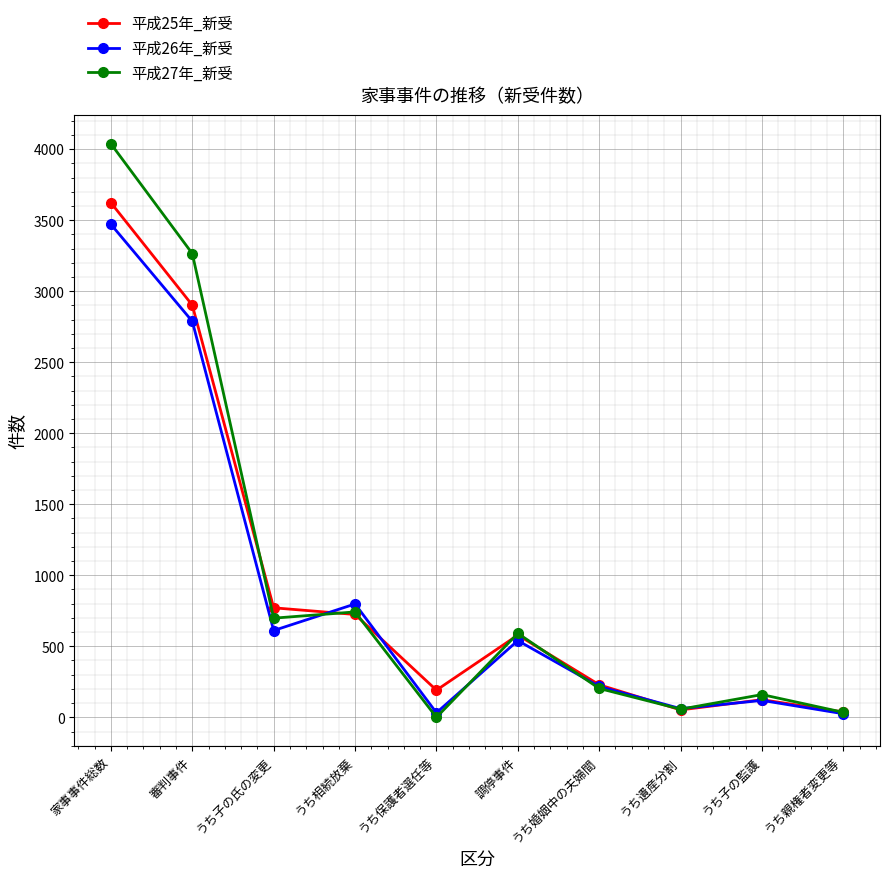

Is this an area chart (filled region under the line)?

No